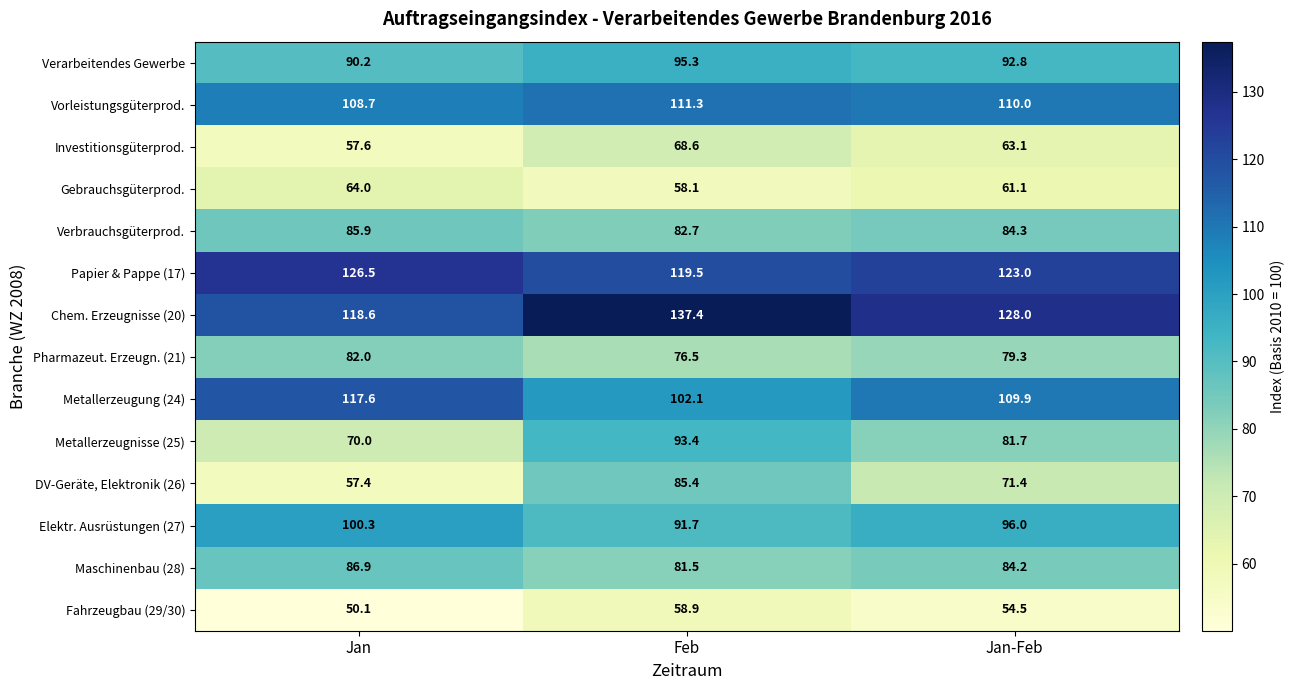

What is the average value of the Chem. Erzeugnisse (20) series?

128.0